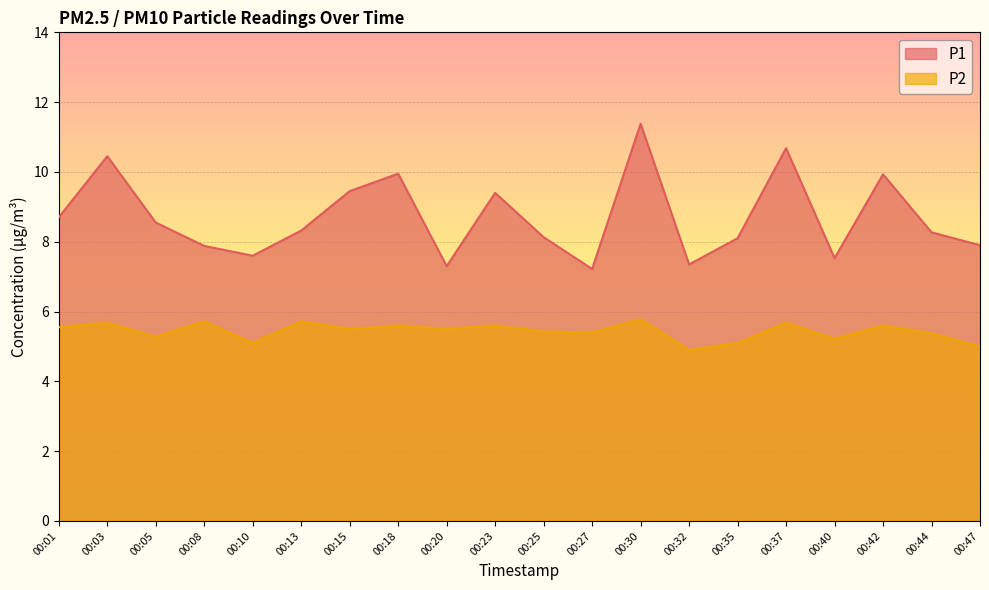

What is the total value across all series at 00:05?

13.8